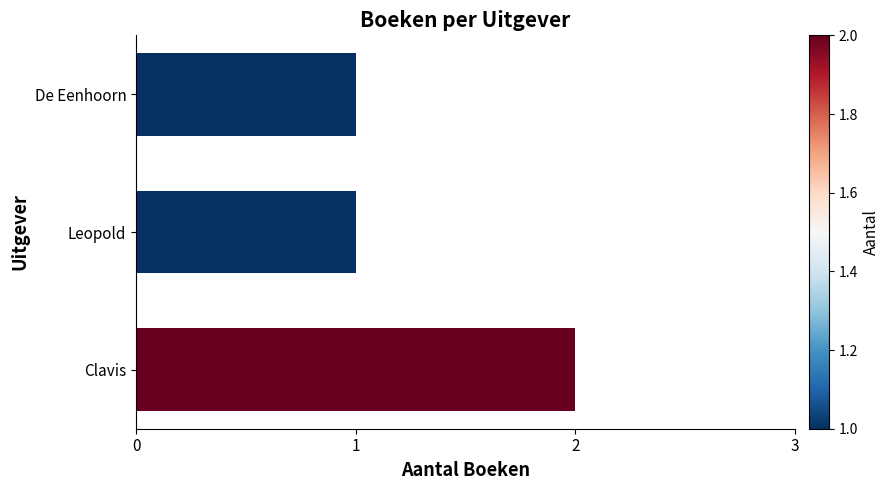

Approximately how many times larger is the value at Clavis compared to De Eenhoorn?

2.0